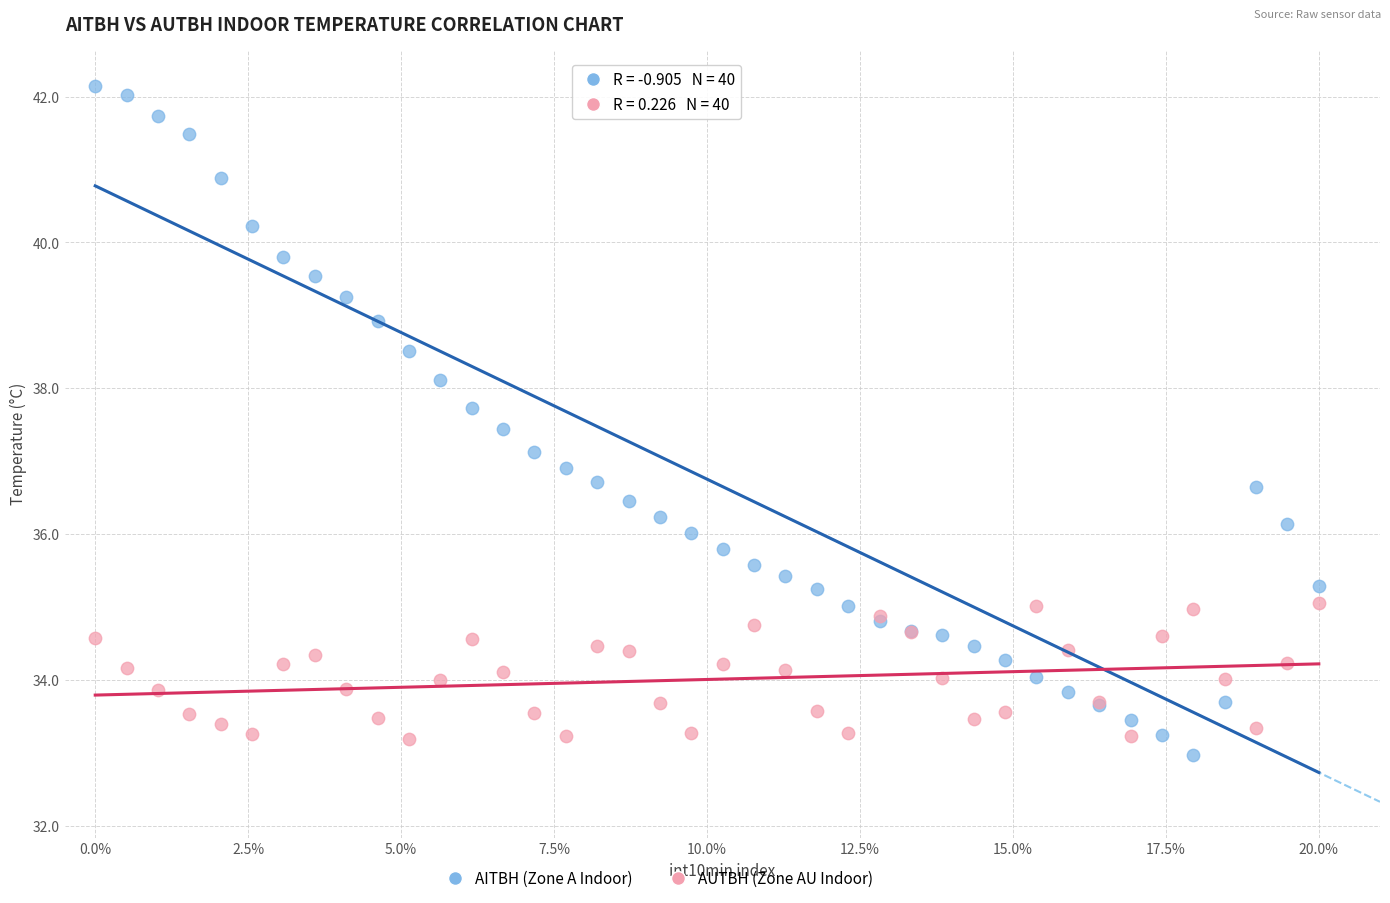

Which series has the widest spread of Y values?

AITBH (Zone A Indoor)